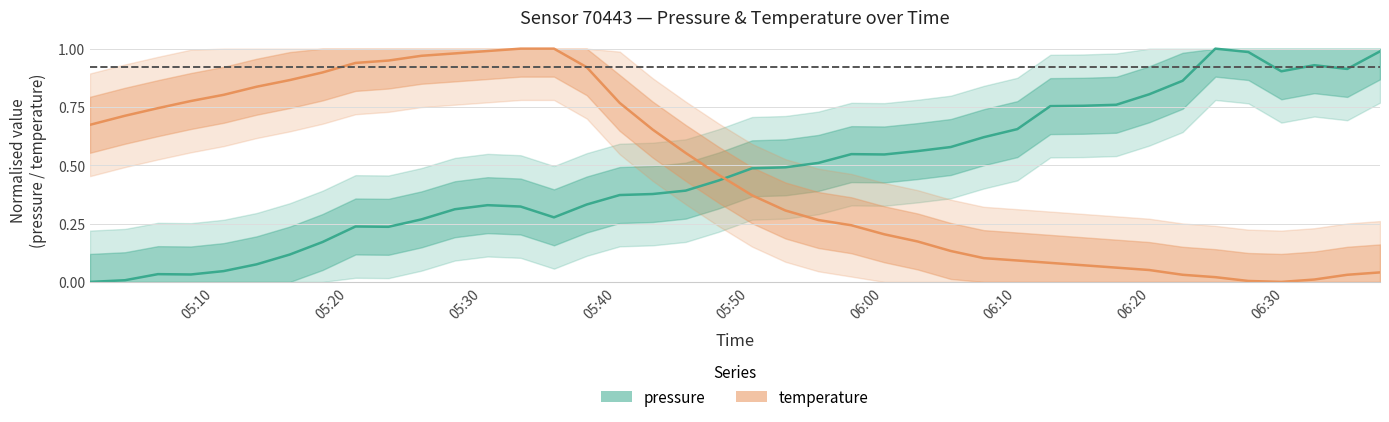

The value of pressure at 2023-07-16T06:07:33 is 0.3. True or false?

False